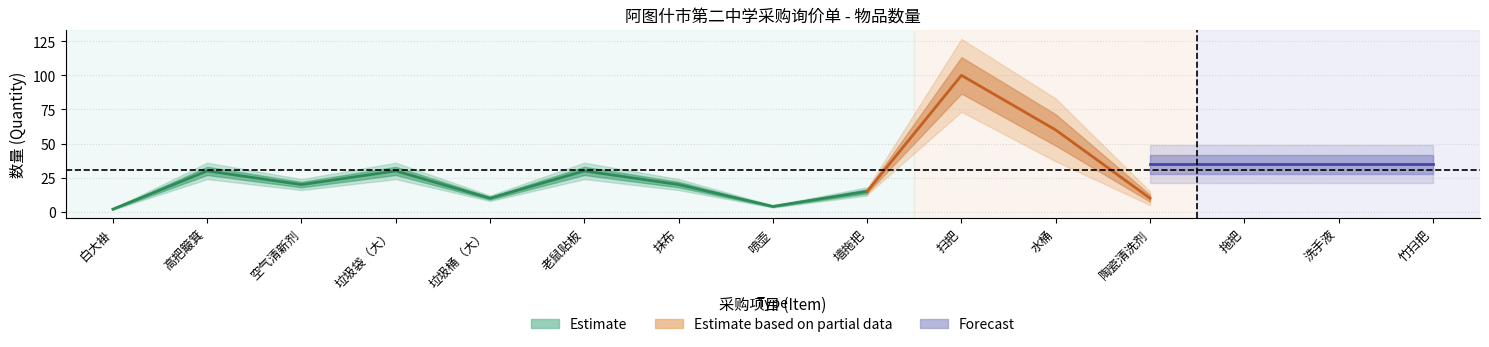

The value at 扫把 is 100. True or false?

True